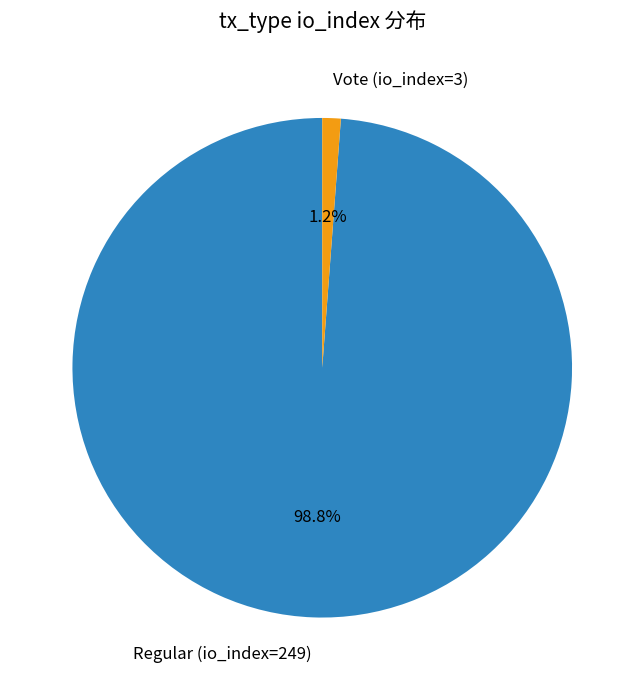

How many segments does this pie chart have?

2